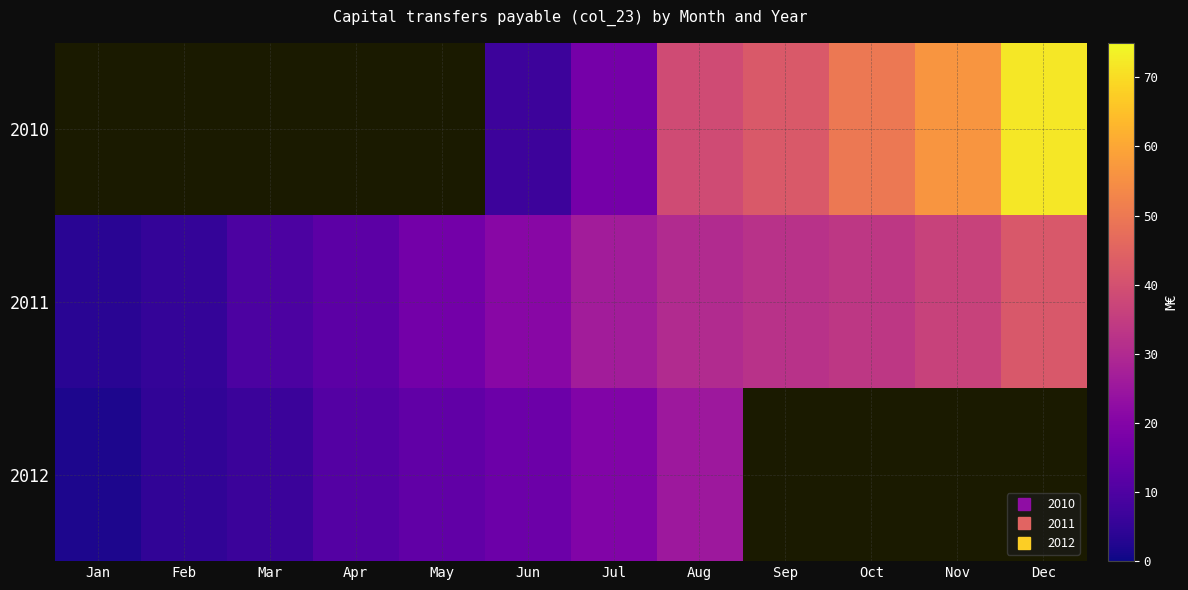

At which label does 2011 reach its minimum?

Jan